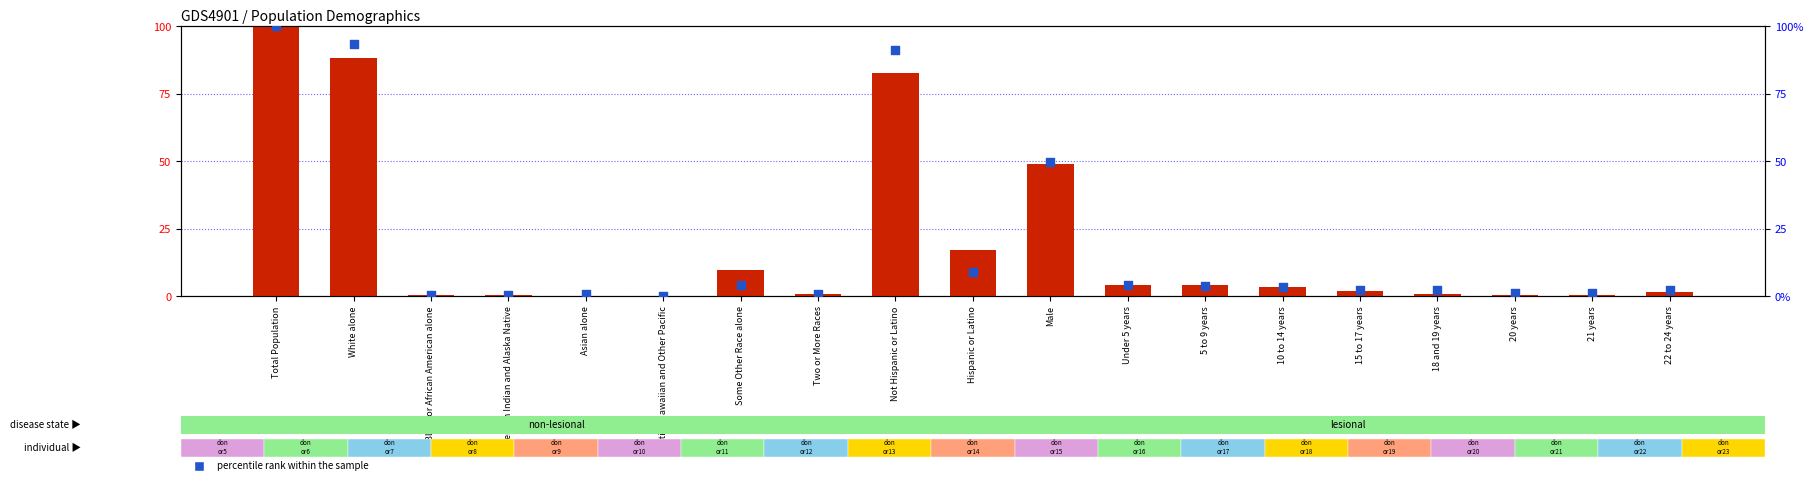

At which category is the sum across all series the highest?

Total Population